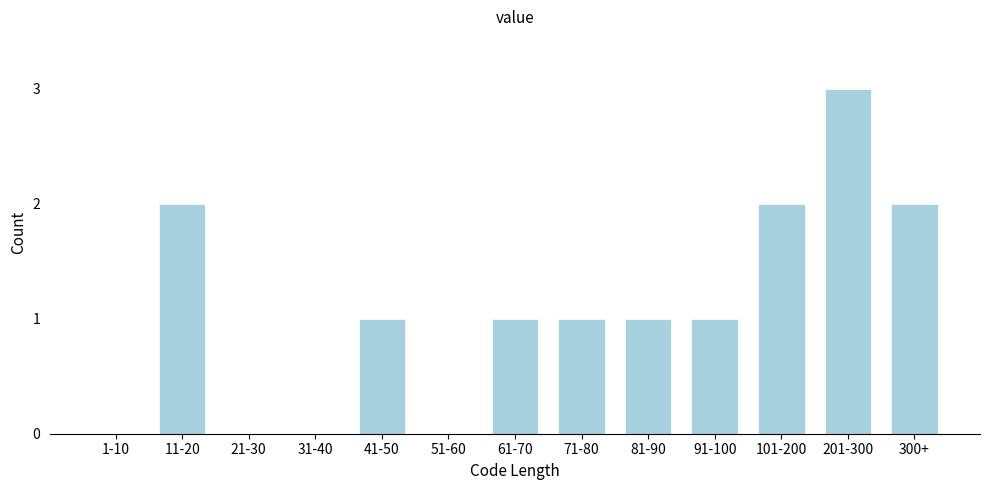

Reading left to right, transcribe all the data shown in this chart.

1-10=0	11-20=2	21-30=0	31-40=0	41-50=1	51-60=0	61-70=1	71-80=1	81-90=1	91-100=1	101-200=2	201-300=3	300+=2